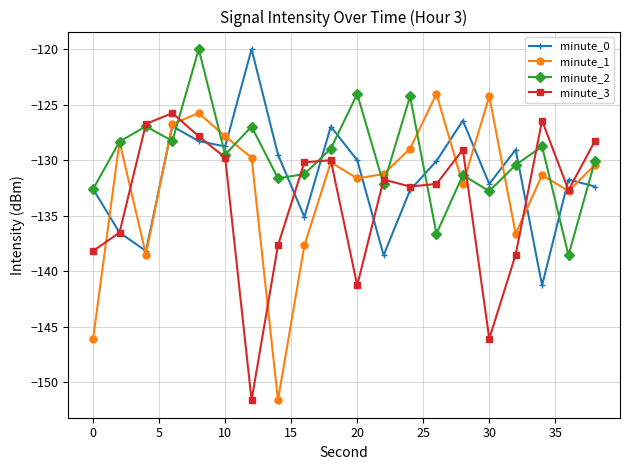

True or false: minute_1 has more than 0 interior local peaks.

True